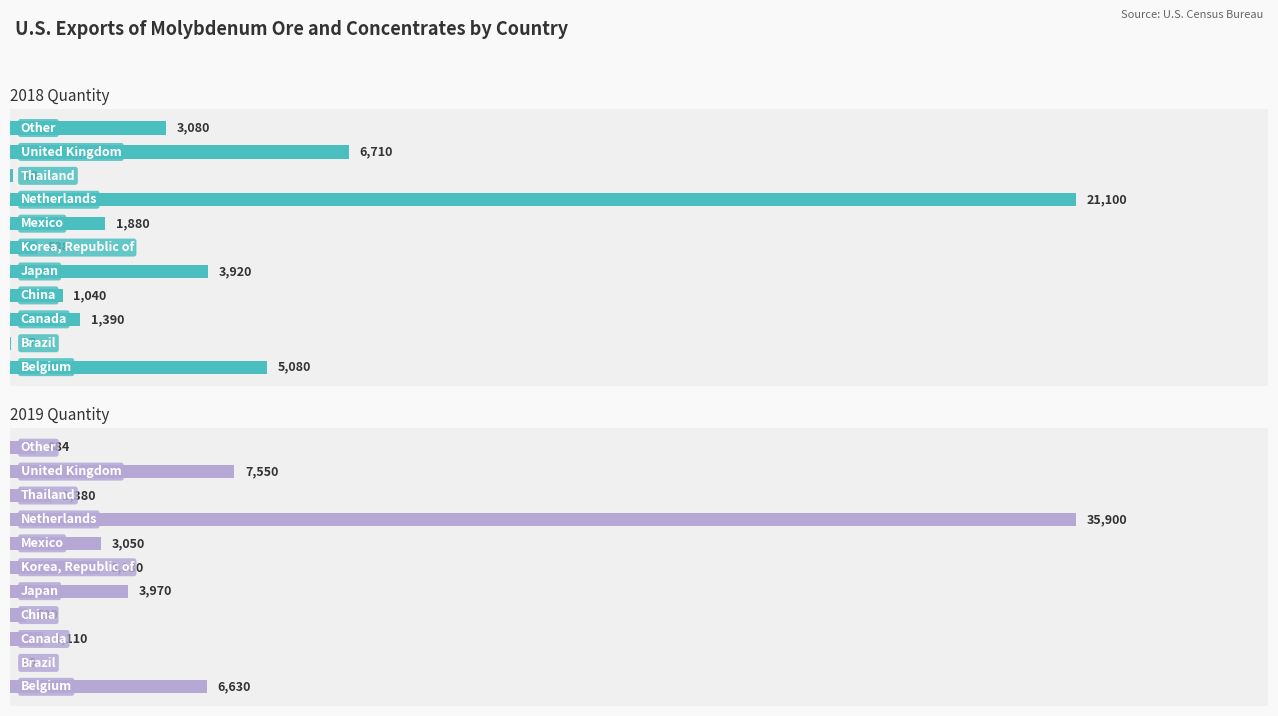

What is the label of the 5th bar from the left?

Japan